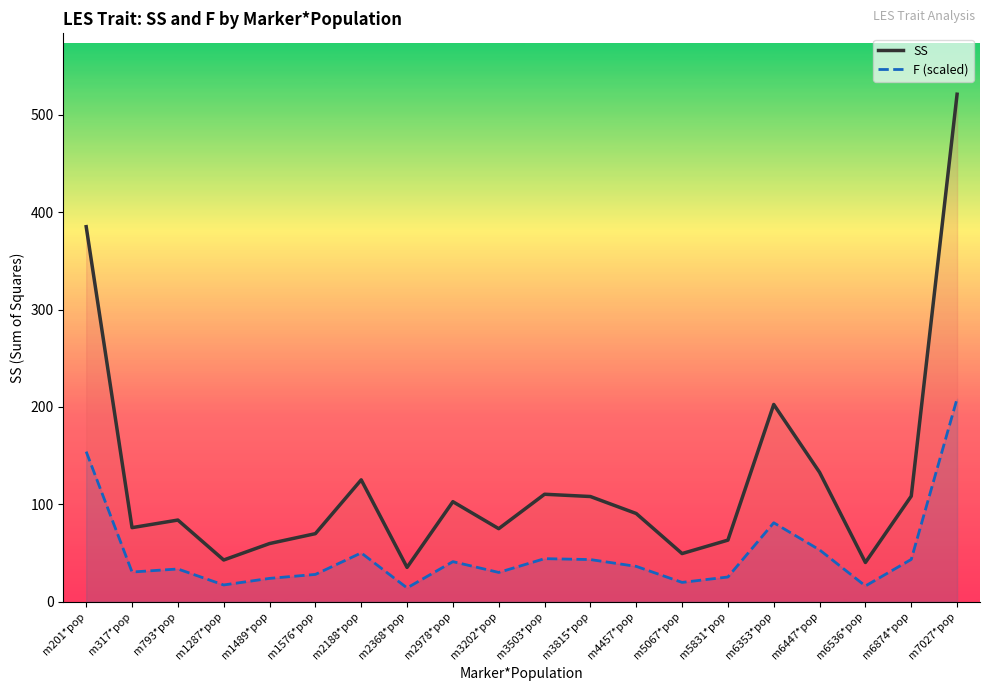

Which series has the largest total across all categories?

SS